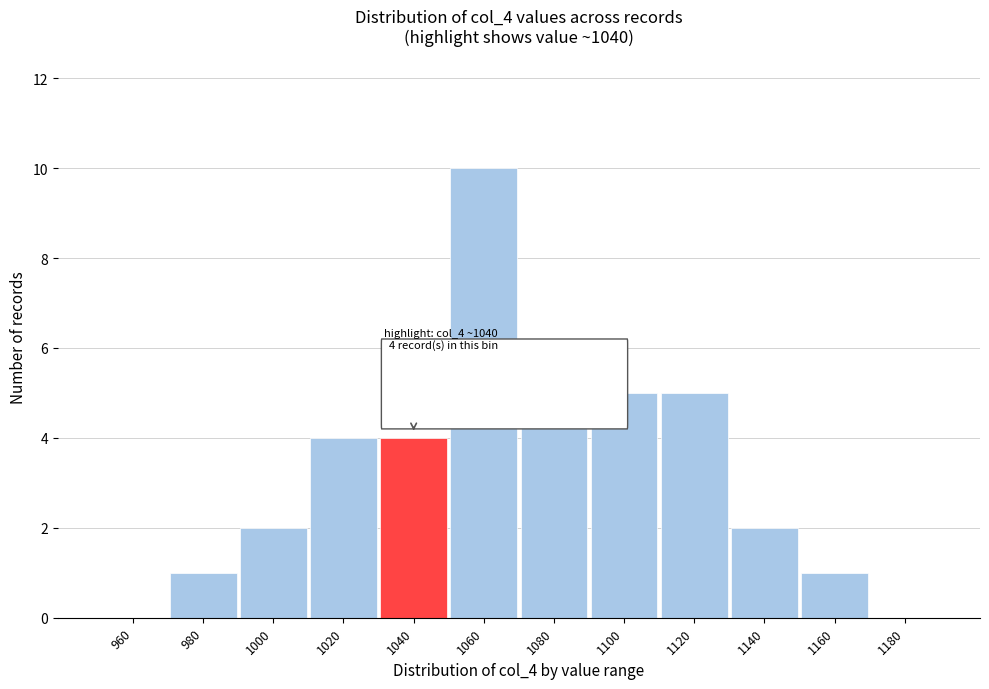

Reading left to right, list all the values displayed in this chart.

960=0	980=1	1000=2	1020=4	1040=4	1060=10	1080=5	1100=5	1120=5	1140=2	1160=1	1180=0